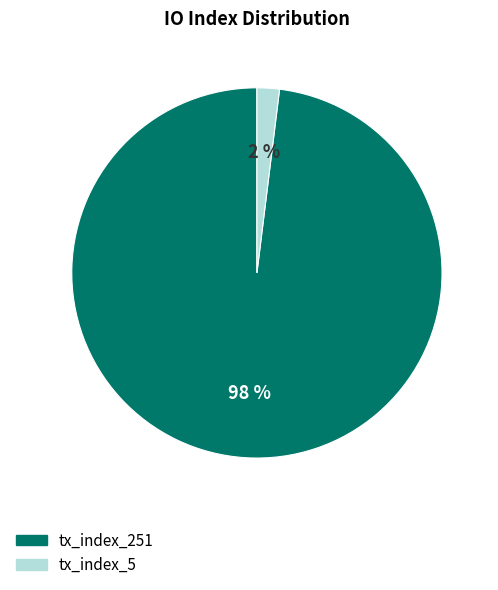

How many slices are in this pie chart?

2